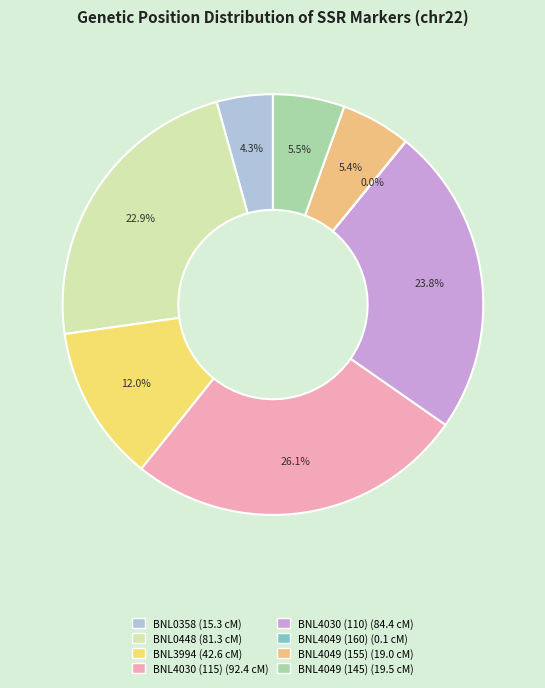

To the nearest percent, what is the combined percentage of BNL4030 (110) and BNL4030 (115)?

50%